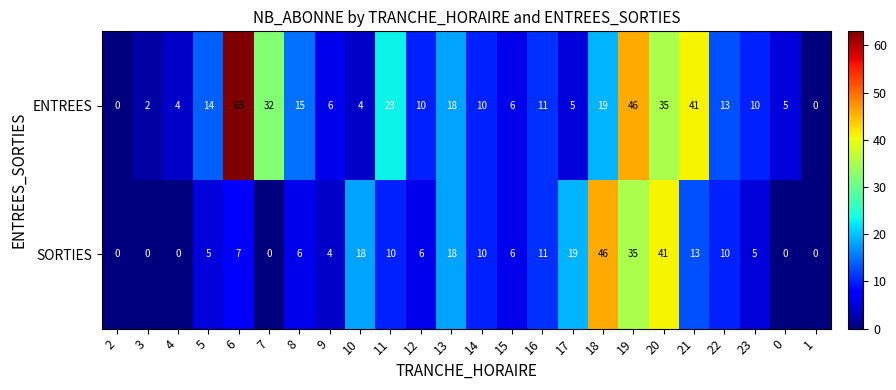

Which series has the largest range (max minus min)?

ENTREES